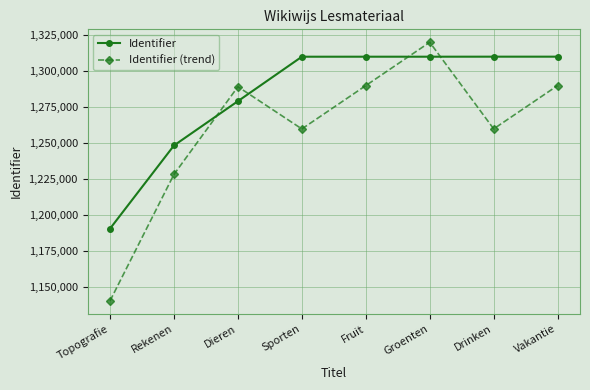

List the series in order of their peak value, lowest first.

Identifier, Identifier (trend)